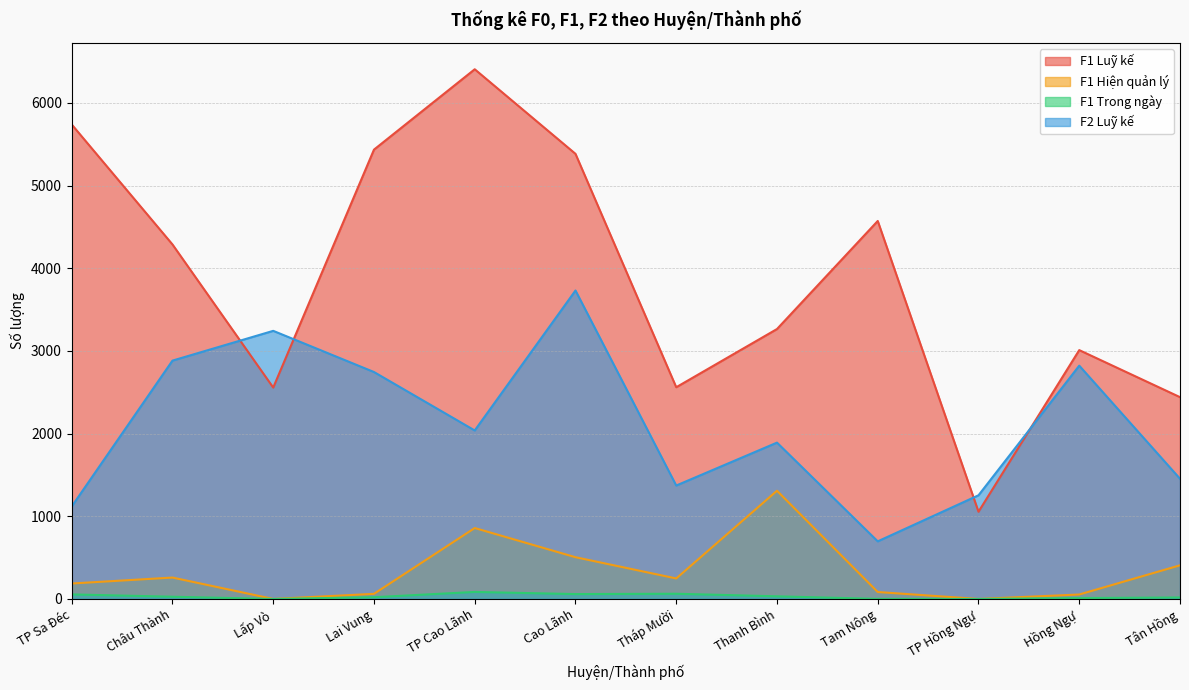

The value of F1 Hiện quản lý at Châu Thành is 401. True or false?

False